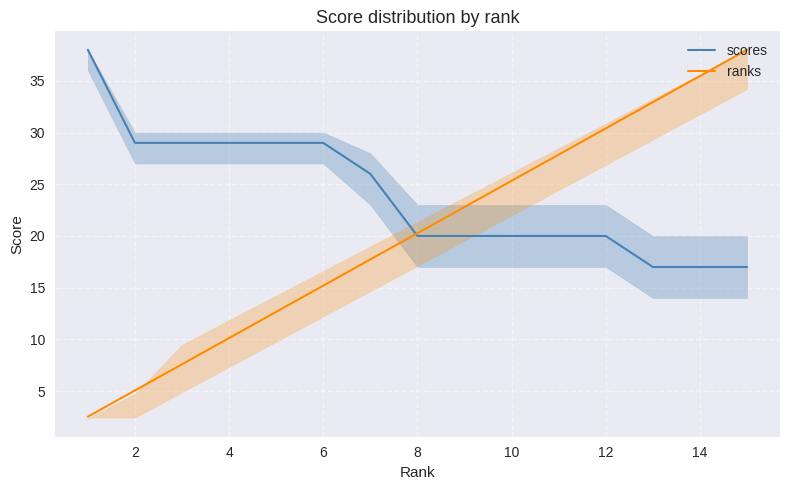

What is the average value of the scores series?

24.0